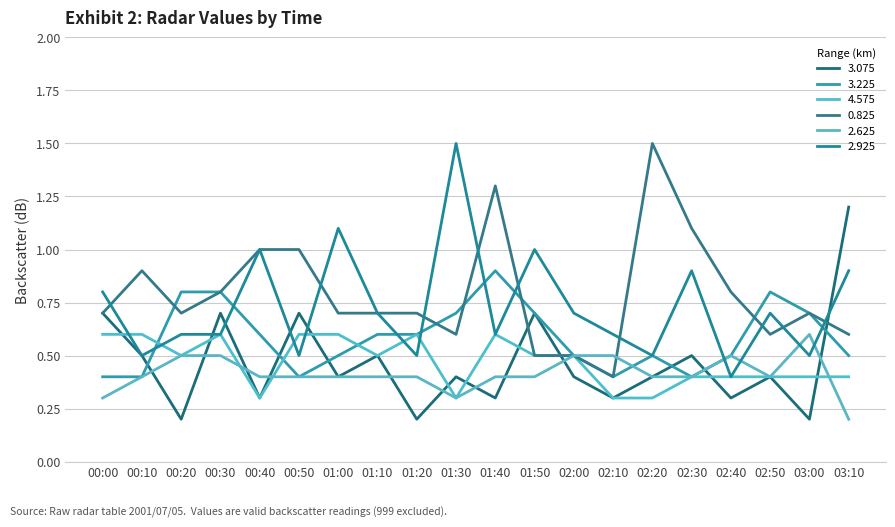

Reading right to left, what are all the values shown in this chart?

3.075: 1.2	0.2	0.4	0.3	0.5	0.4	0.3	0.4	0.7	0.3	0.4	0.2	0.5	0.4	0.7	0.3	0.7	0.2	0.5	0.7
3.225: 0.5	0.7	0.8	0.5	0.4	0.5	0.4	0.5	0.7	0.9	0.7	0.6	0.6	0.5	0.4	0.6	0.8	0.8	0.4	0.4
4.575: 0.4	0.4	0.4	0.4	0.4	0.3	0.3	0.5	0.5	0.6	0.3	0.6	0.5	0.6	0.6	0.3	0.6	0.5	0.6	0.6
0.825: 0.6	0.7	0.6	0.8	1.1	1.5	0.4	0.5	0.5	1.3	0.6	0.7	0.7	0.7	1.0	1.0	0.8	0.7	0.9	0.7
2.625: 0.2	0.6	0.4	0.5	0.4	0.4	0.5	0.5	0.4	0.4	0.3	0.4	0.4	0.4	0.4	0.4	0.5	0.5	0.4	0.3
2.925: 0.9	0.5	0.7	0.4	0.9	0.5	0.6	0.7	1.0	0.6	1.5	0.5	0.7	1.1	0.5	1.0	0.6	0.6	0.5	0.8